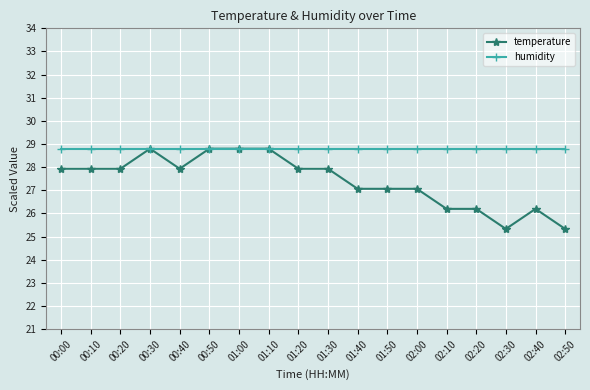

What position from the right is 00:00?

18